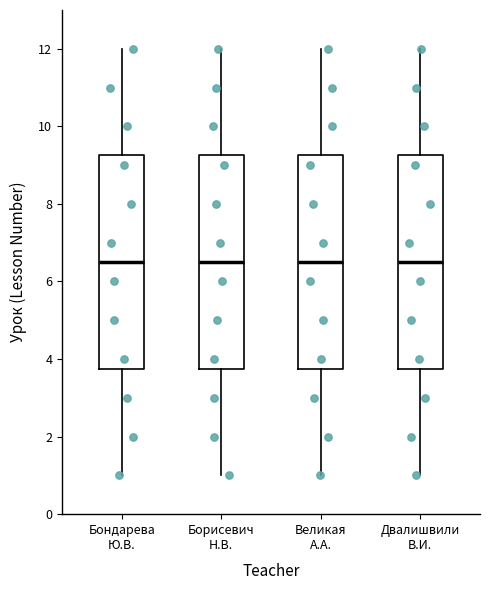

Where does the median line of the box for Борисевич Н.В. sit on the y-axis? The values are not printed on the chart, so give them approximately, as read against the axis.

6.6